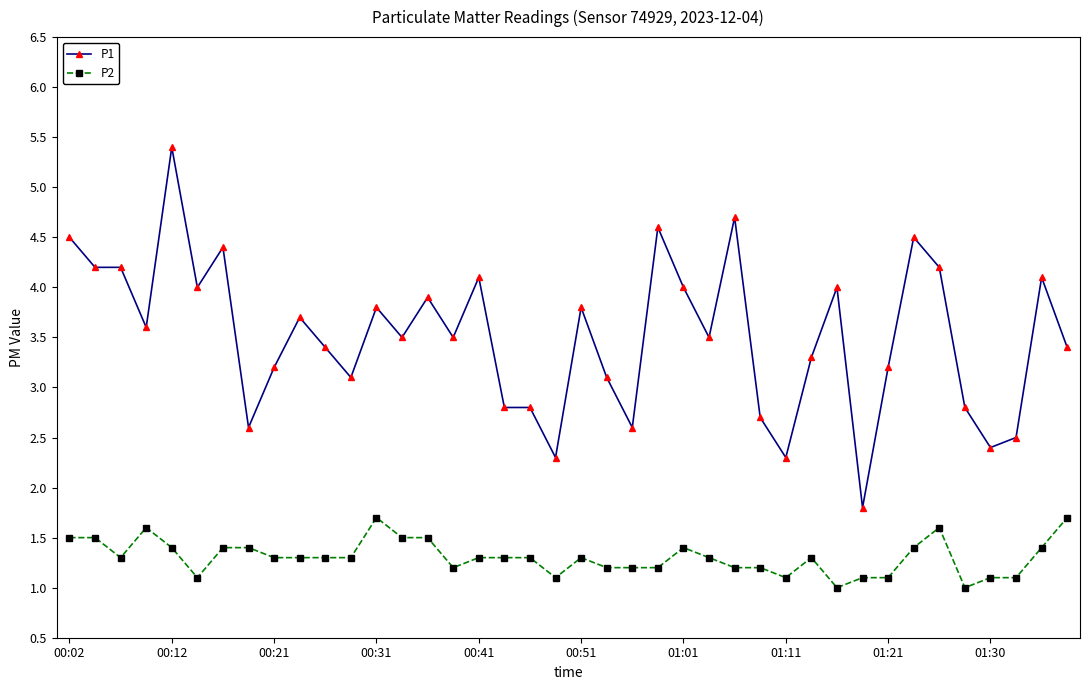

What is the difference between the maximum and second lowest values in the P2 series?

0.7